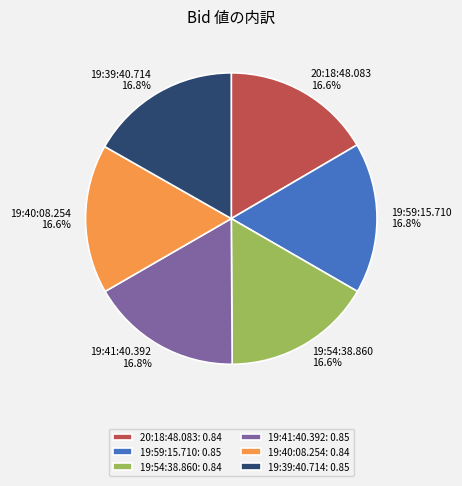

To the nearest percent, what is the average slice percentage?

17%